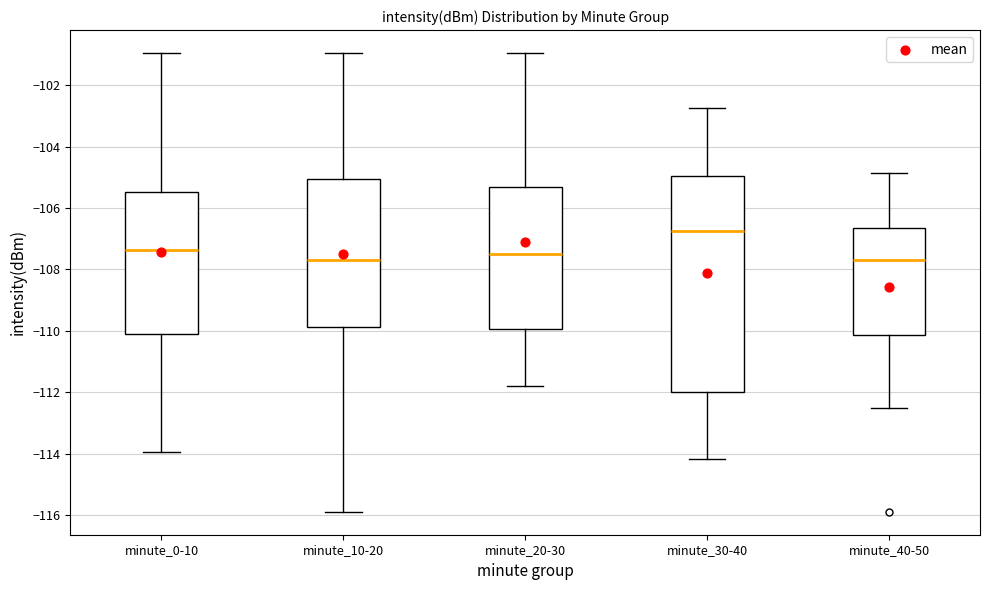

Reading left to right, transcribe this box plot: for each box, give where its median line is, the range the box spans, and where its two whiskers end, as read against the y-axis. The values are not printed on the chart, so give them approximately, as read against the axis.

minute_0-10: median -107.4, box -110.0 to -105.4, whiskers -114.0 to -101.0
minute_10-20: median -107.8, box -109.8 to -105.0, whiskers -115.8 to -101.0
minute_20-30: median -107.4, box -110.0 to -105.4, whiskers -111.8 to -101.0
minute_30-40: median -106.8, box -112.0 to -105.0, whiskers -114.2 to -102.8
minute_40-50: median -107.8, box -110.2 to -106.6, whiskers -112.4 to -104.8